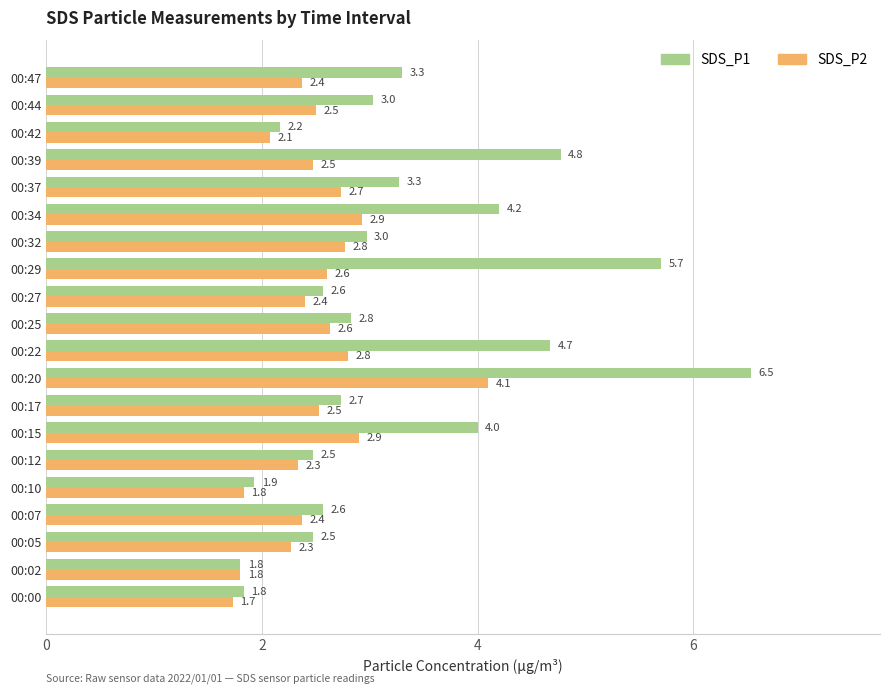

Where is SDS_P2 nearest to the value 2?

00:42